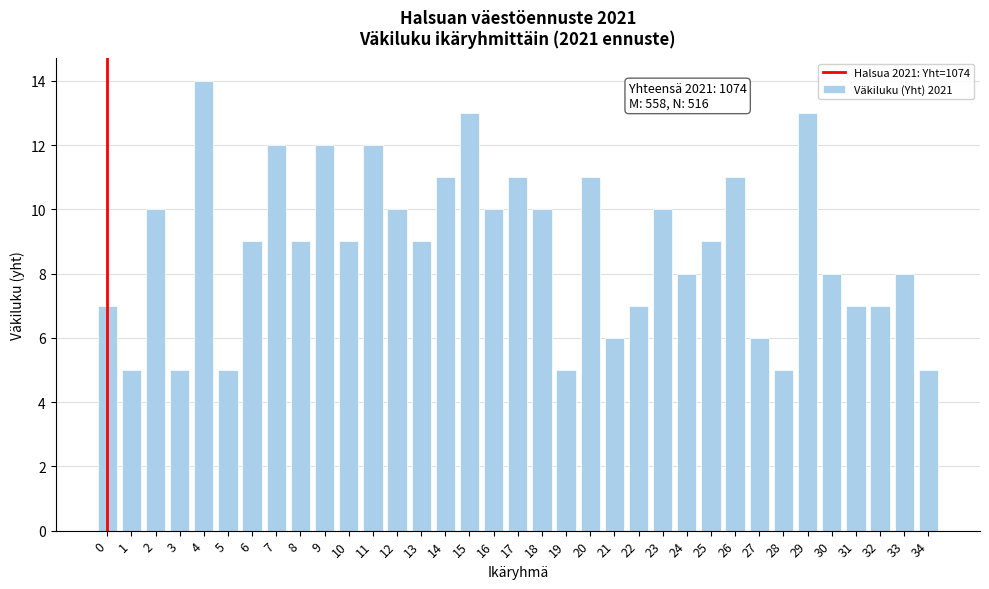

What is the maximum value shown in the chart?

14